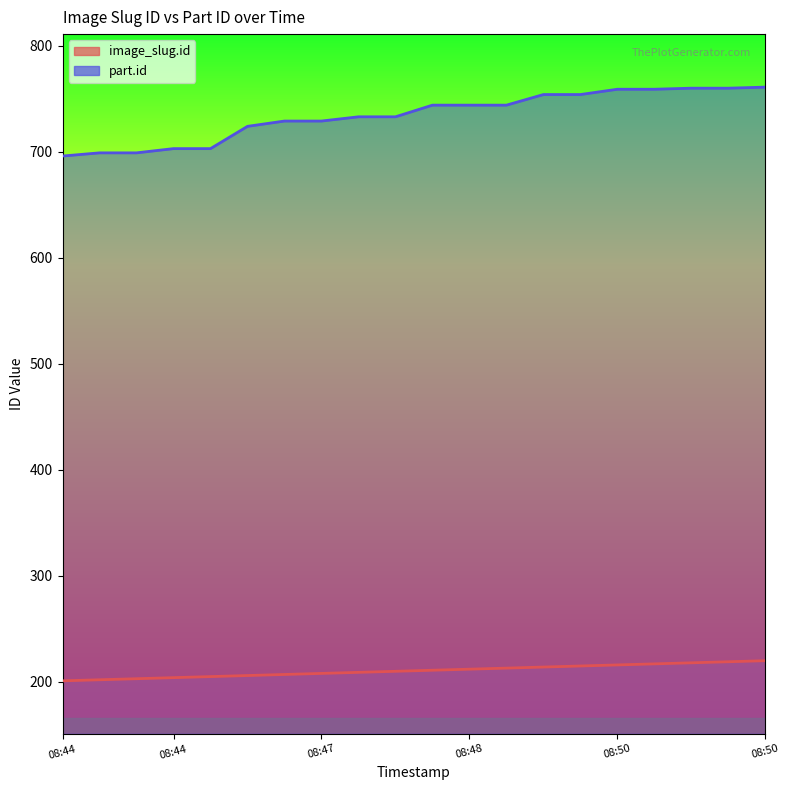

Reading left to right, extract all data points from this chart.

image_slug.id: 201	202	203	204	205	206	207	208	209	210	211	212	213	214	215	216	217	218	219	220
part.id: 696	699	699	703	703	724	729	729	733	733	744	744	744	754	754	759	759	760	760	761